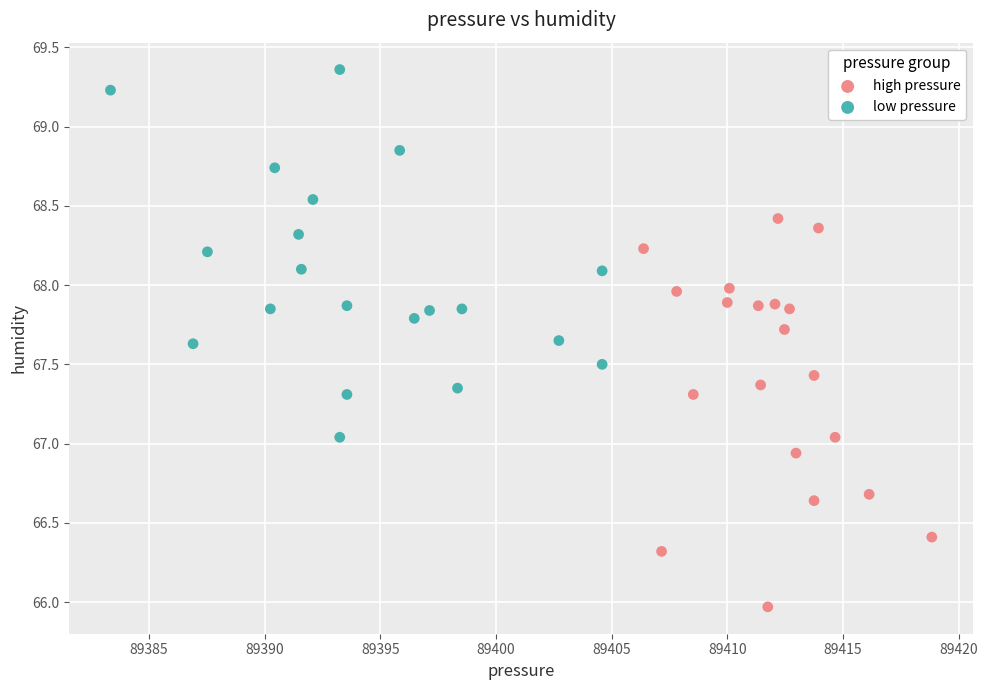

Which series reaches the maximum Y coordinate?

low pressure